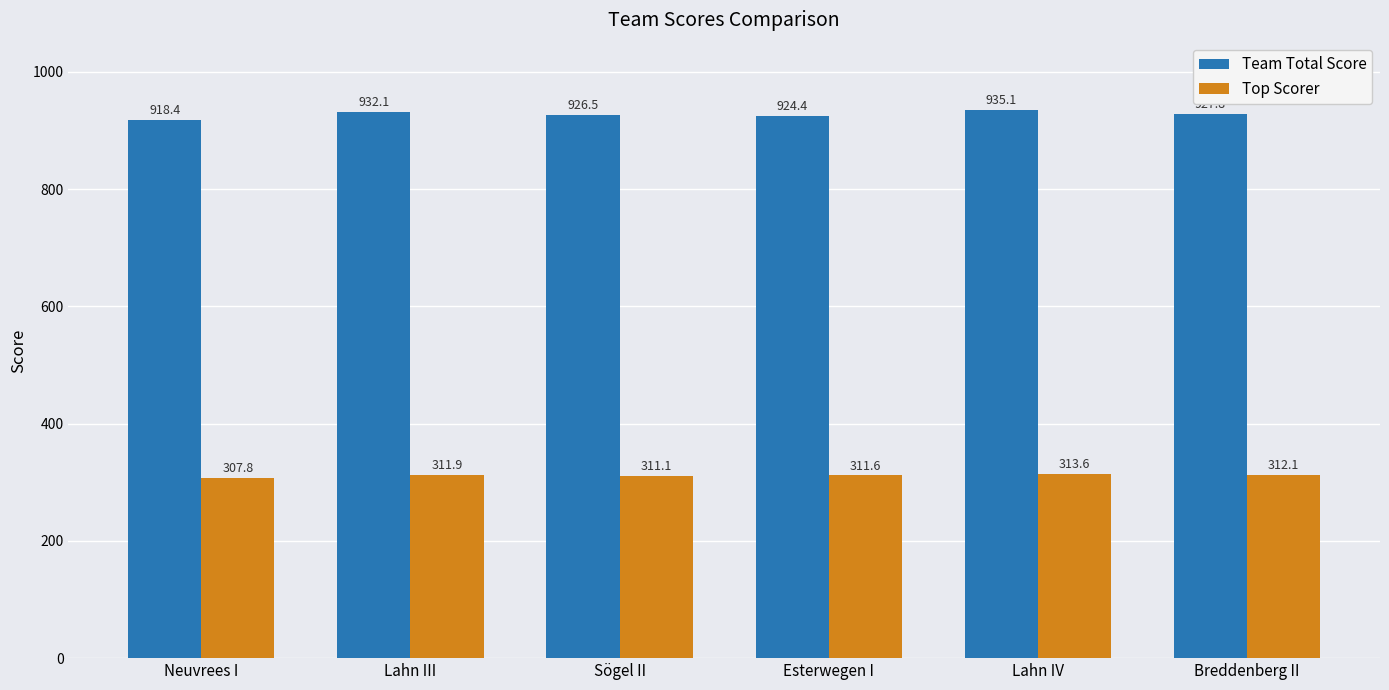

At how many categories does at least one series exceed 718?

6